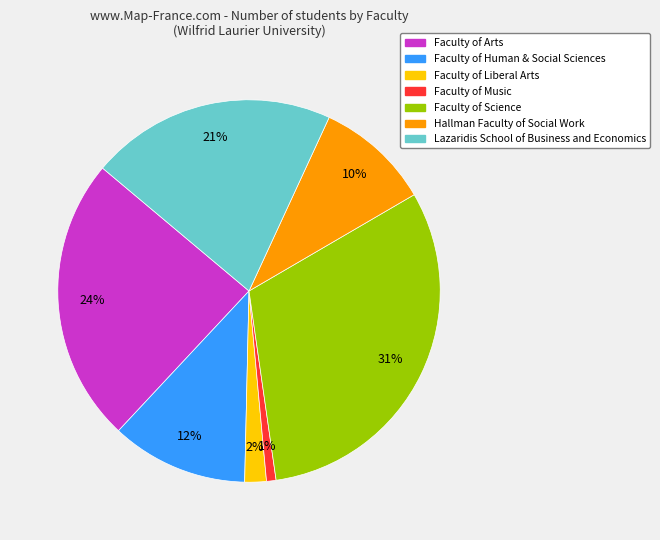

Combined, do Faculty of Science and Faculty of Human & Social Sciences account for over 50%?

No